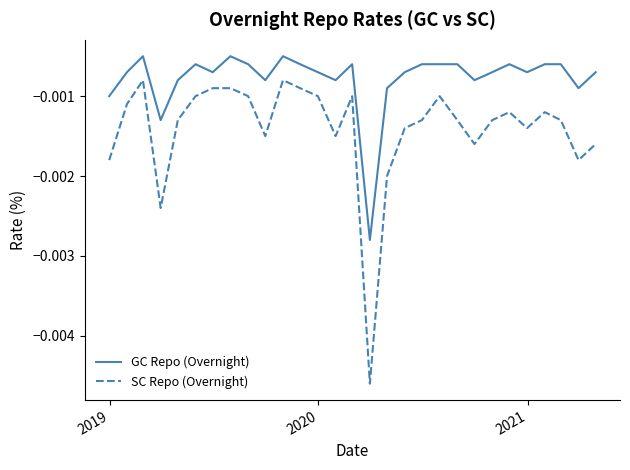

Which series has the largest total across all categories?

GC Repo (Overnight)